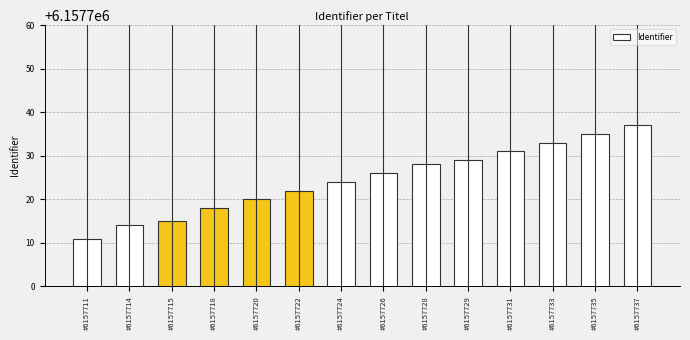

Between #6157731 and #6157735, which is larger?

#6157735